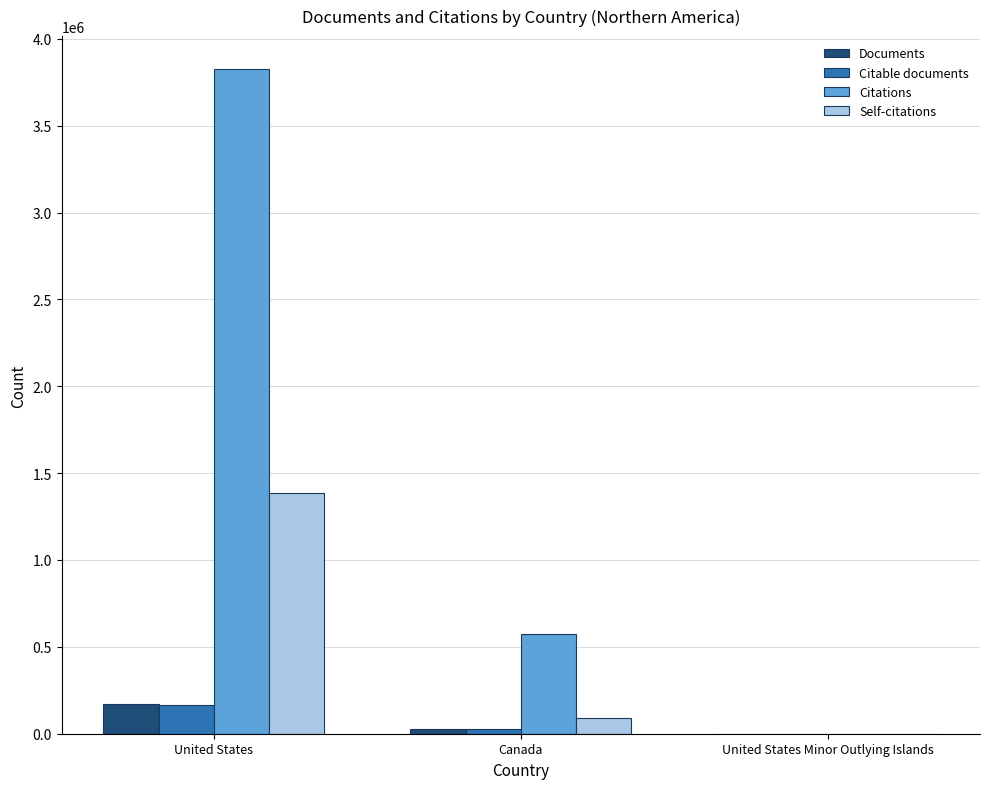

Reading left to right, what are all the values shown in this chart?

Documents: 172149	29310	3
Citable documents: 167361	28624	3
Citations: 3824287	573282	228
Self-citations: 1386753	90538	0